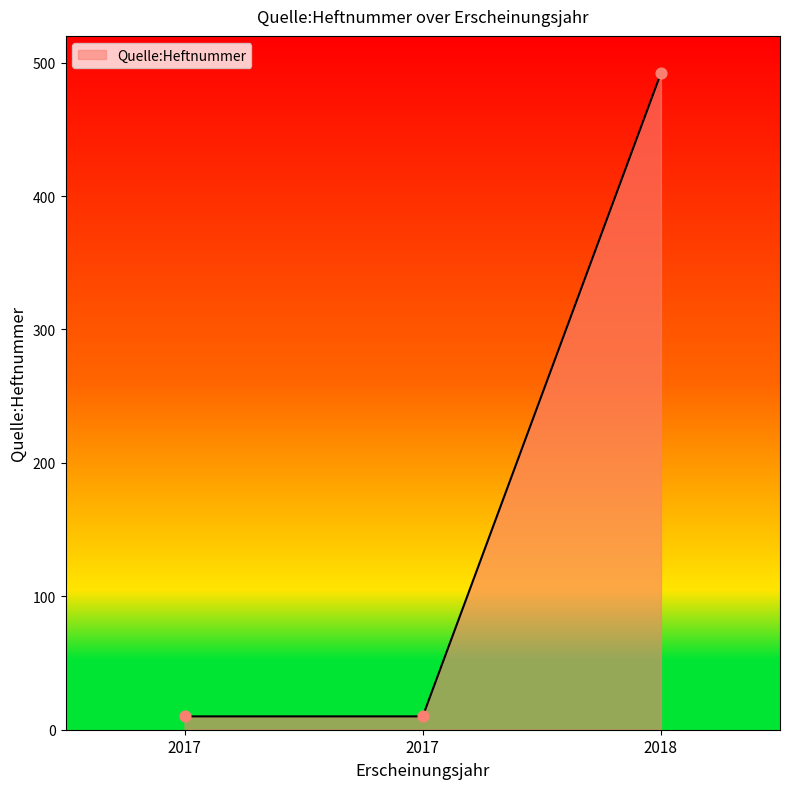

Between 2018 and 2017, which is larger?

2018